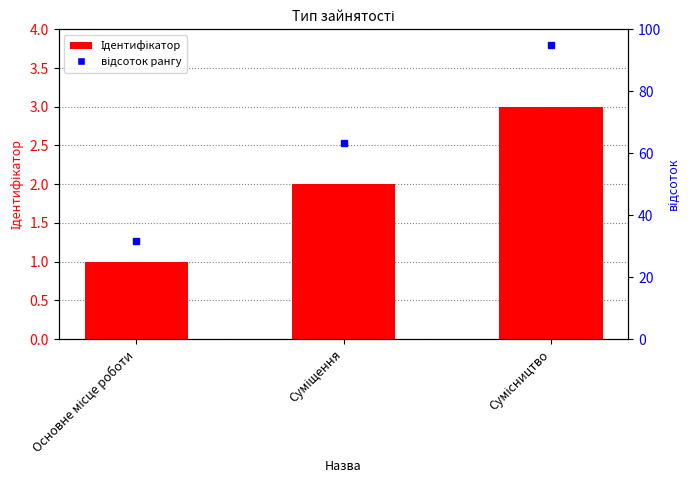

Which has a higher value, Основне місце роботи or Сумісництво?

Сумісництво